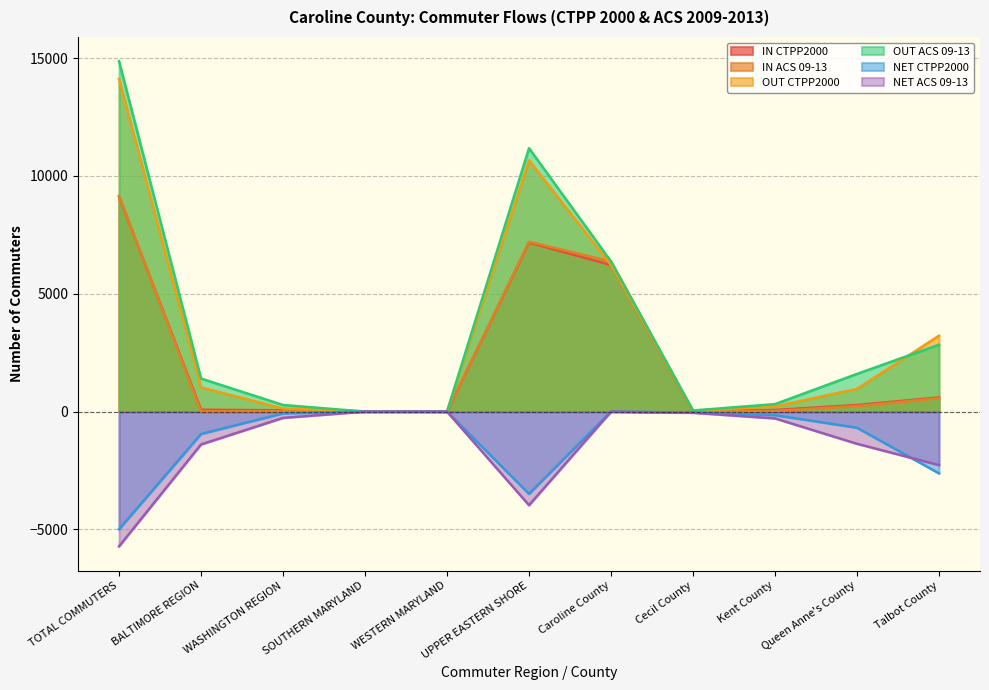

Where is OUT ACS 09-13 nearest to the value 7433?

Caroline County